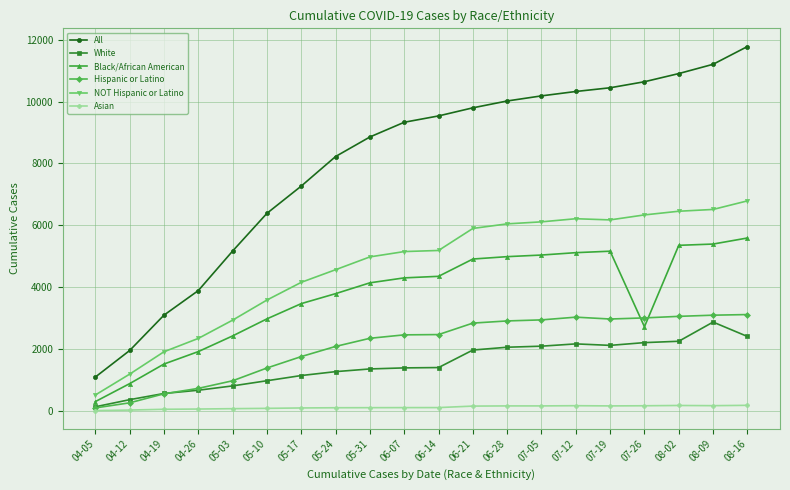

Is the value of All at 04-26 greater than the value of Asian at 06-21?

Yes